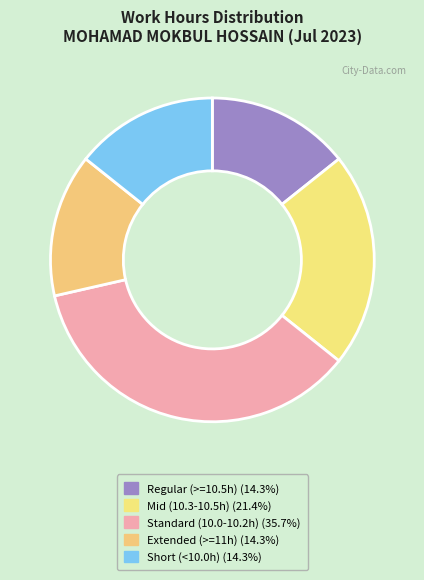

Count the number of slices in the pie.

5